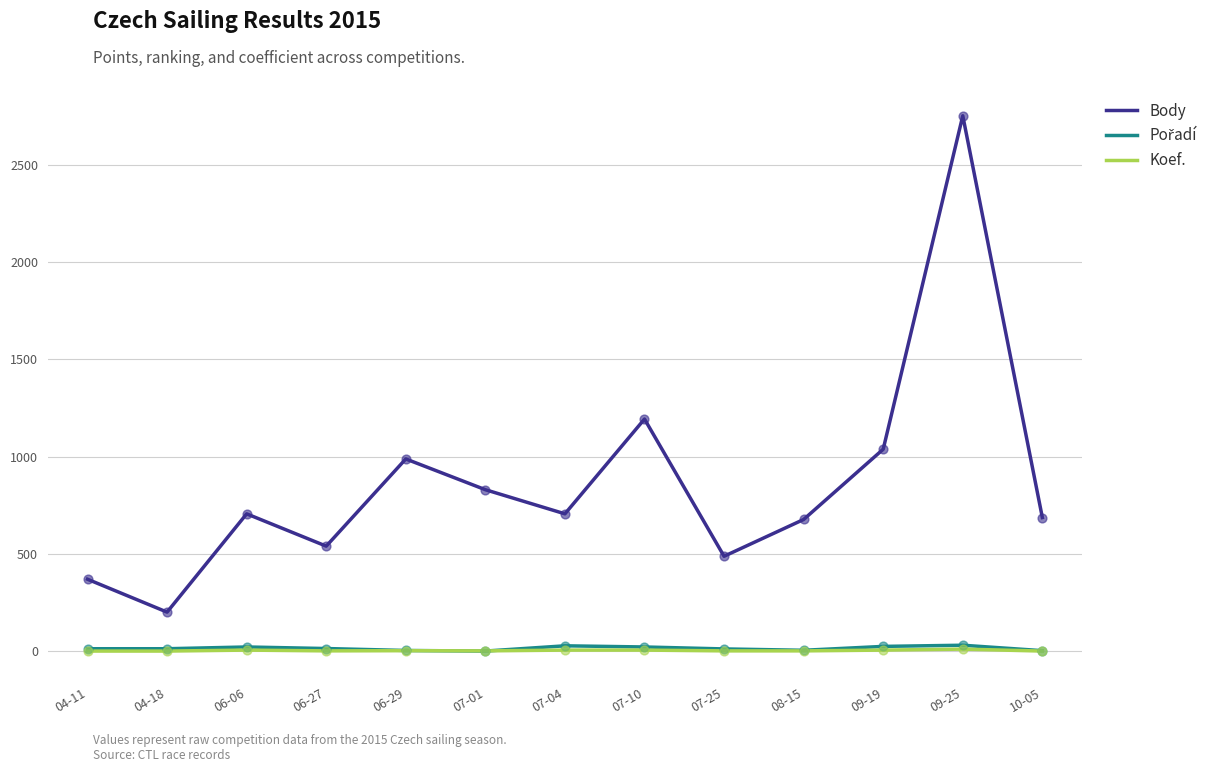

Is the value of Koef. at 10-05 greater than the value of Body at 10-05?

No